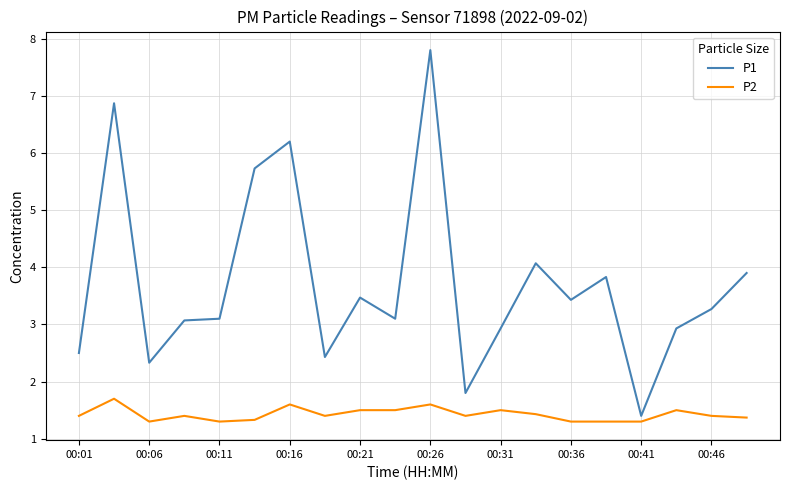

True or false: P2 and P1 intersect in this chart.

False